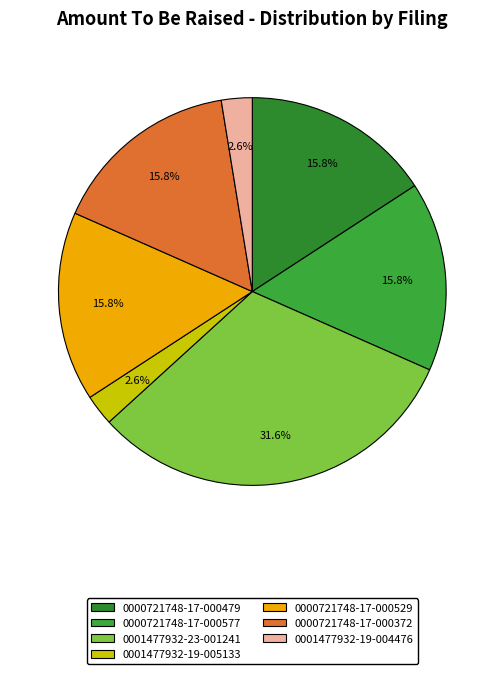

How many slices are in this pie chart?

7